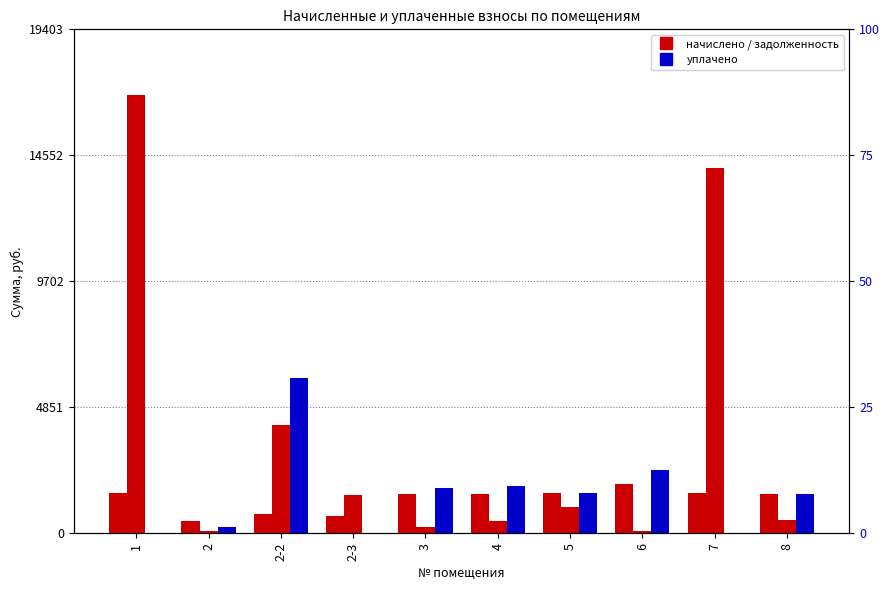

How many series are shown in this chart?

3